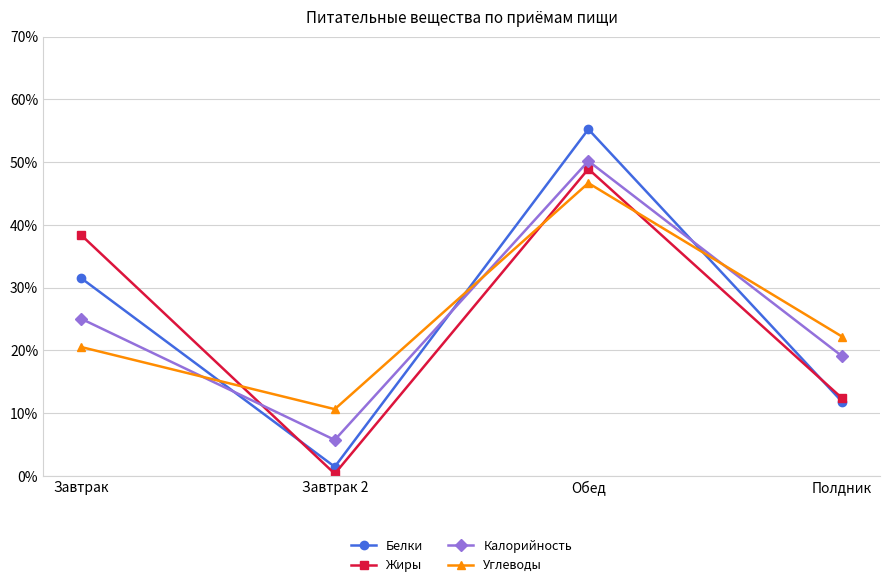

Which series has the largest range (max minus min)?

Белки